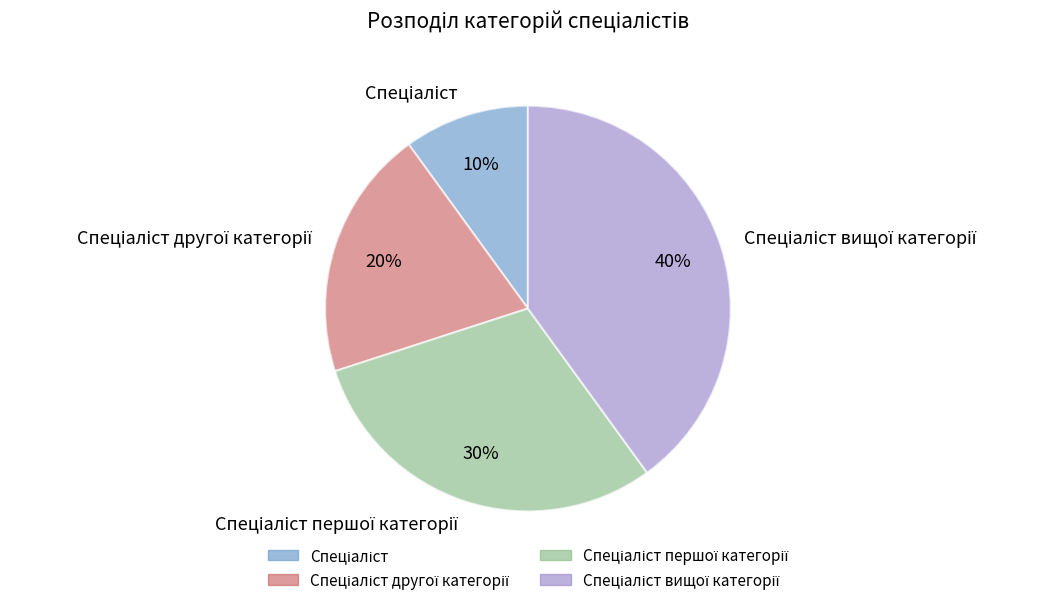

Is there a majority slice in this chart?

No